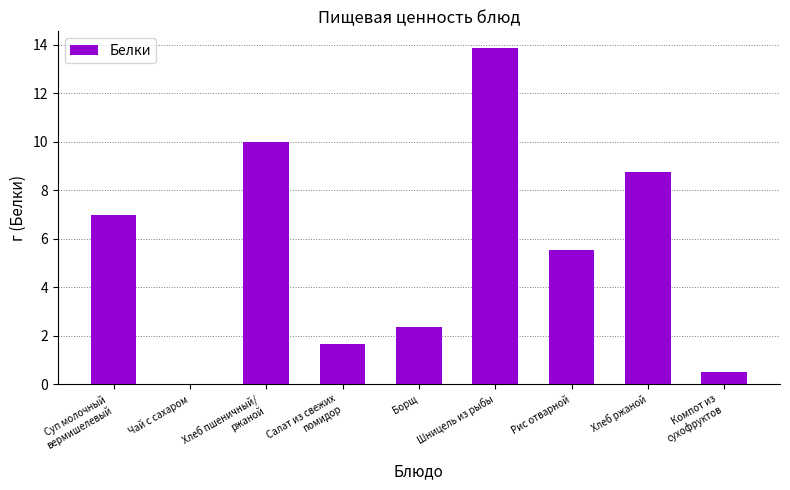

Does the chart contain stacked bars?

No